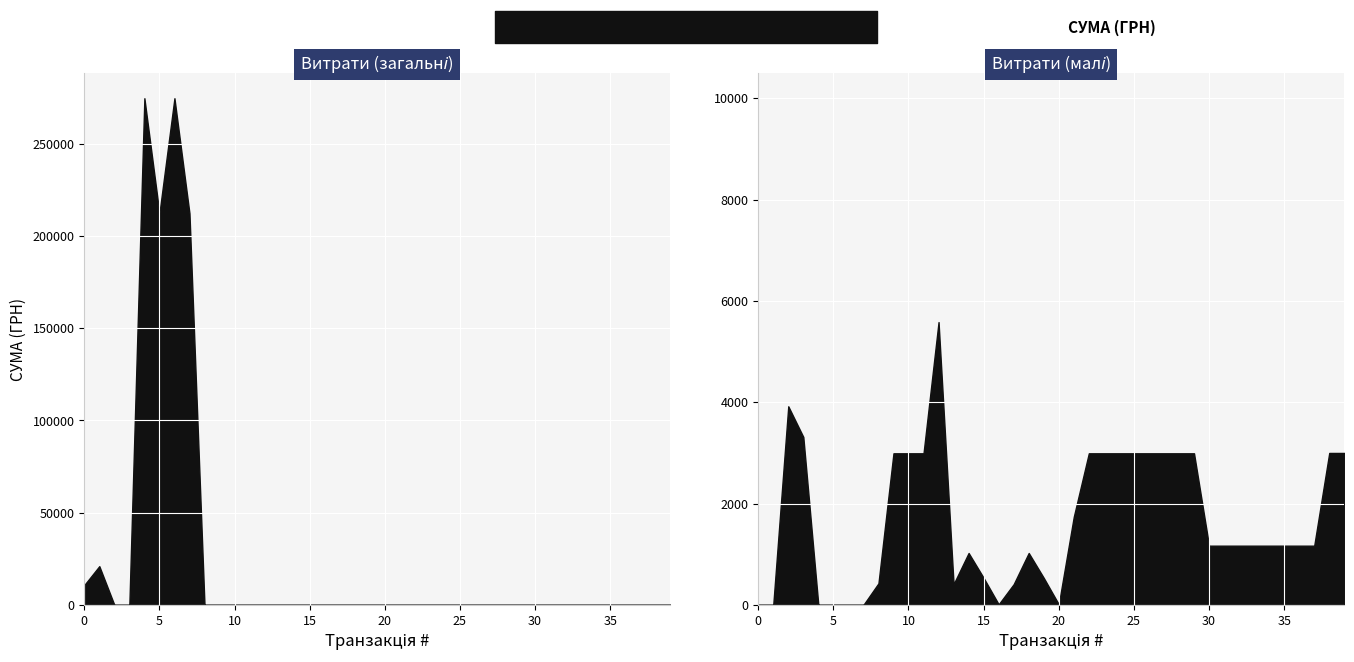

Does the chart display data point markers on the line(s)?

No